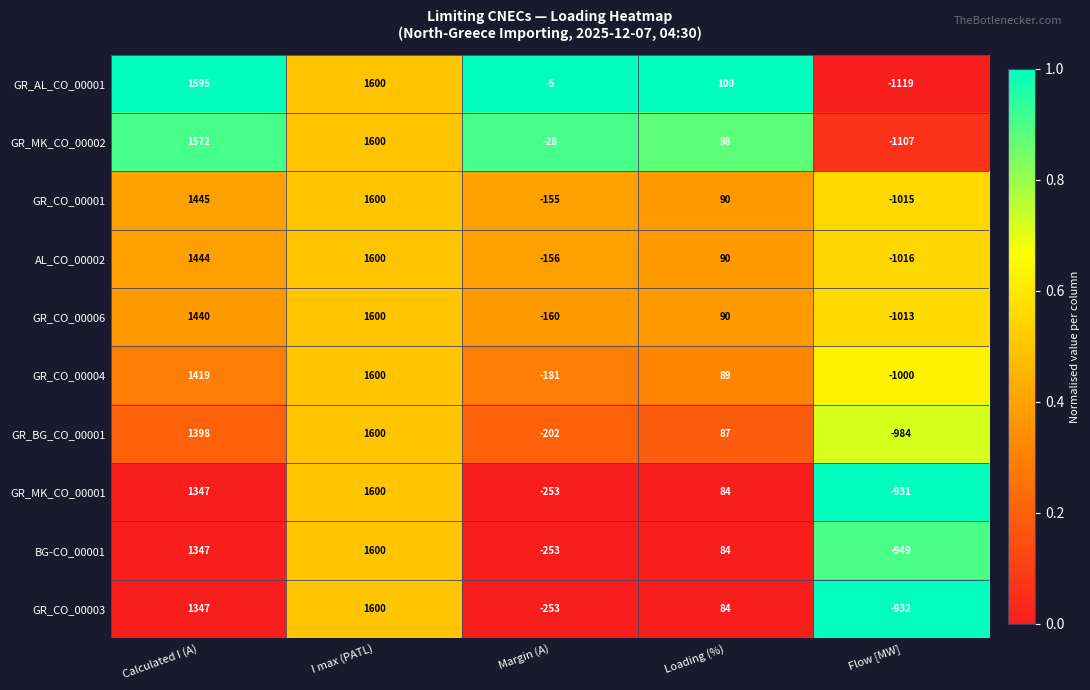

What value does the GR_CO_00001 series have at Calculated I (A), to the nearest 50?

1450